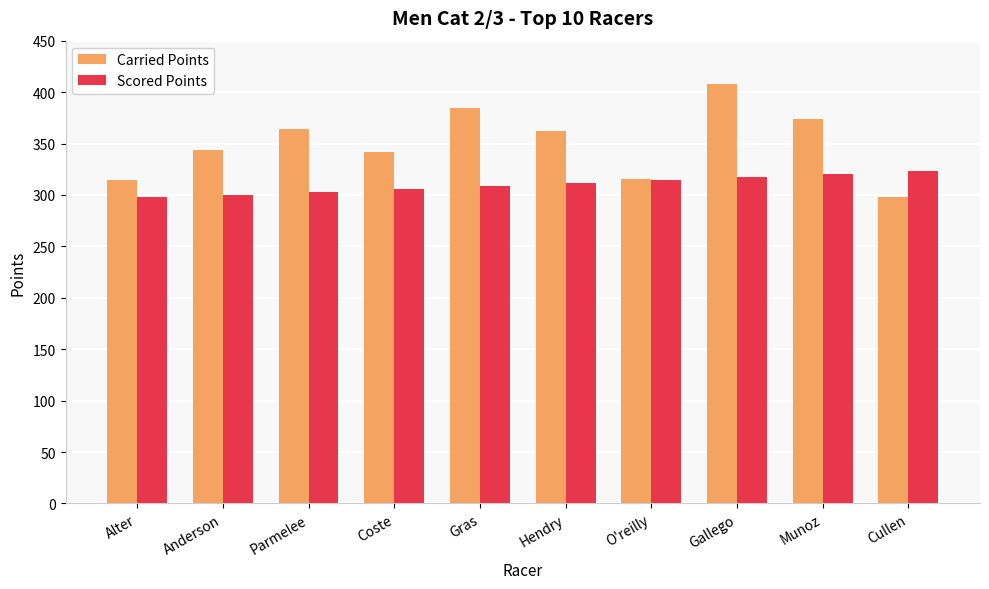

What is the difference between the maximum and minimum values in the Carried Points series?

110.1